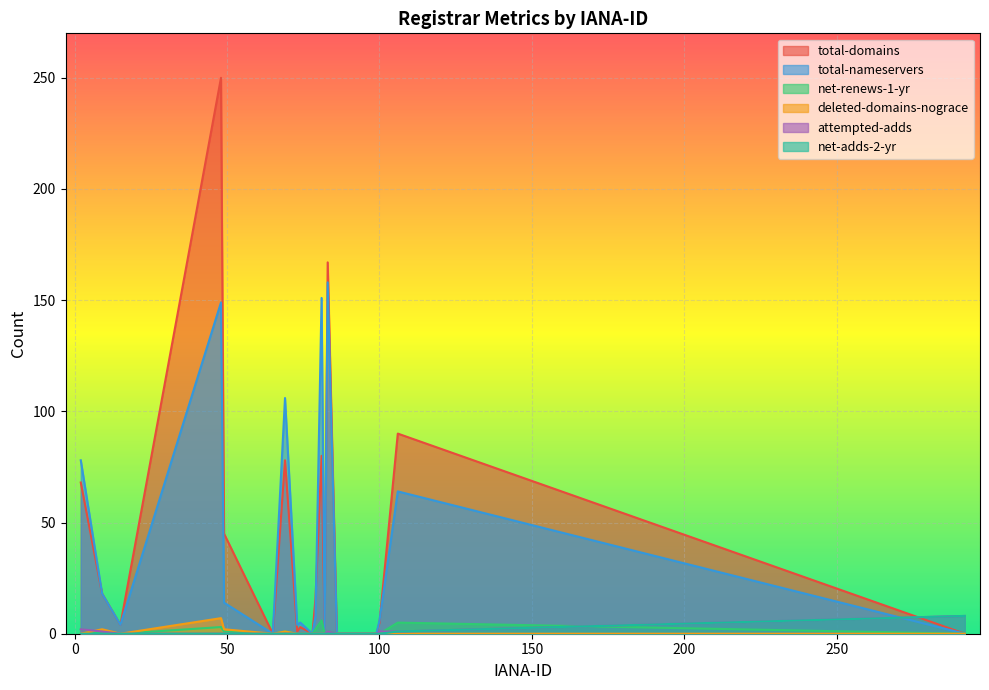

Count the number of categories in the chart.

20